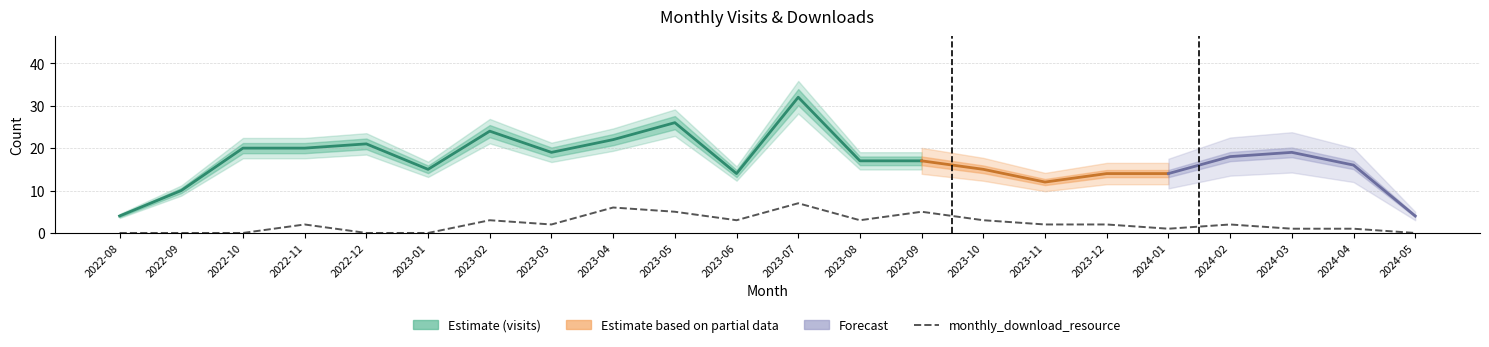

How many positive values are there?

16